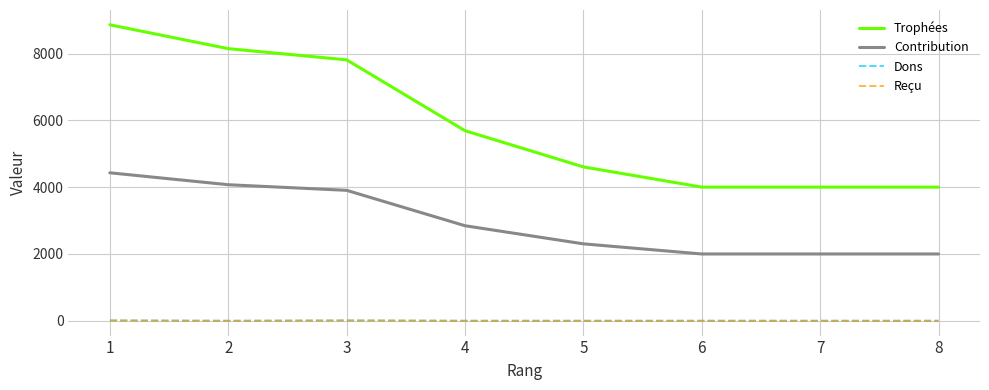

True or false: Trophées and Contribution cross at least once.

False